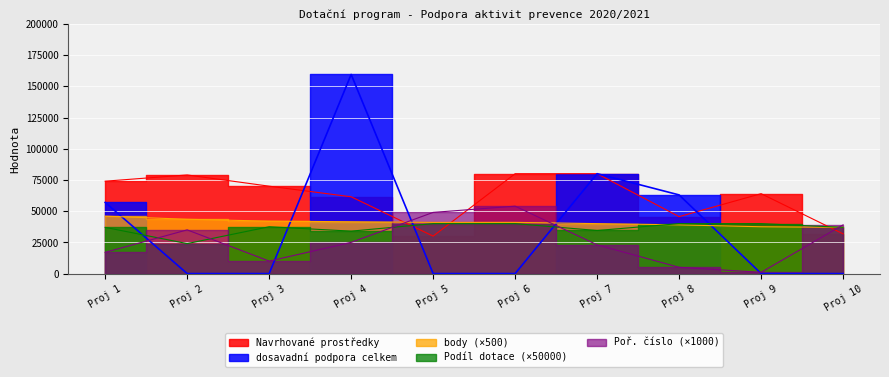

What is the maximum value shown in the chart?

159500